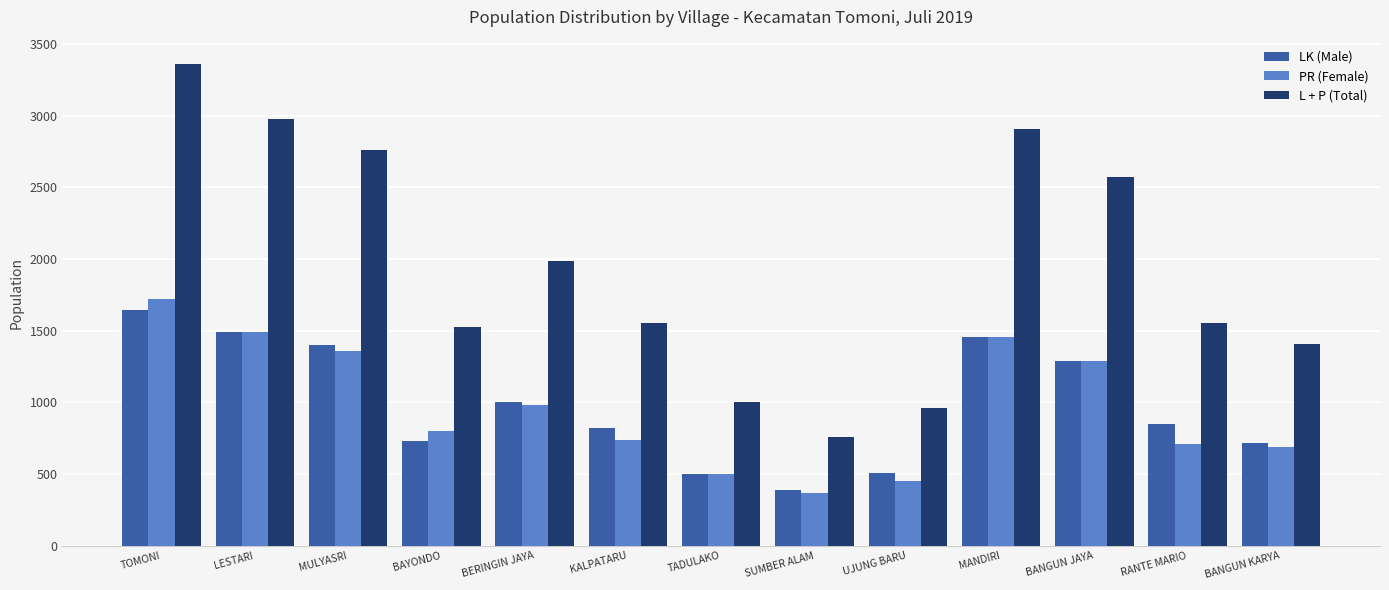

At which label does PR (Female) reach its peak?

TOMONI